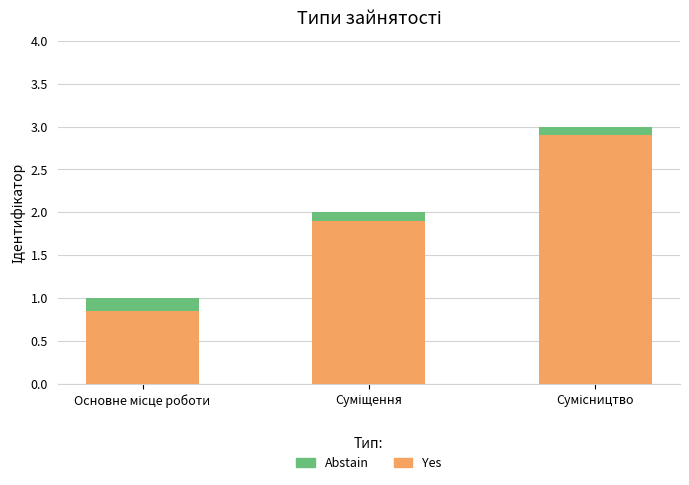

List the labels in order of Abstain value, smallest first.

Суміщення, Сумісництво, Основне місце роботи